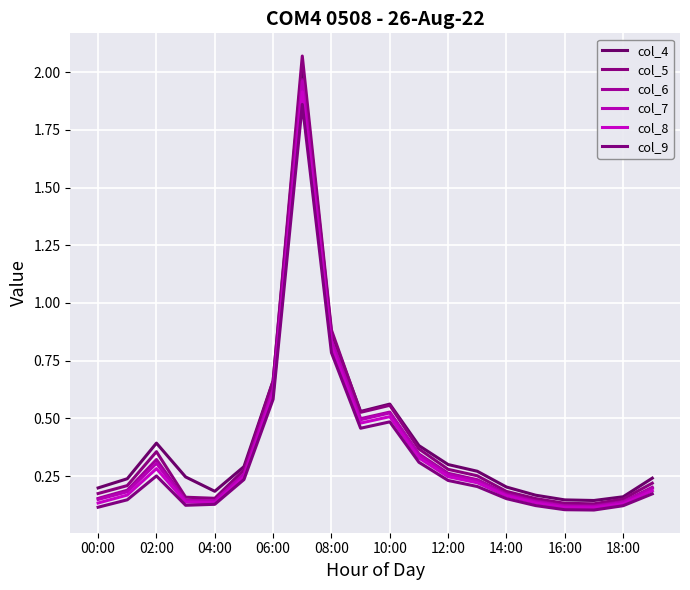

How many lines are shown in the chart?

6